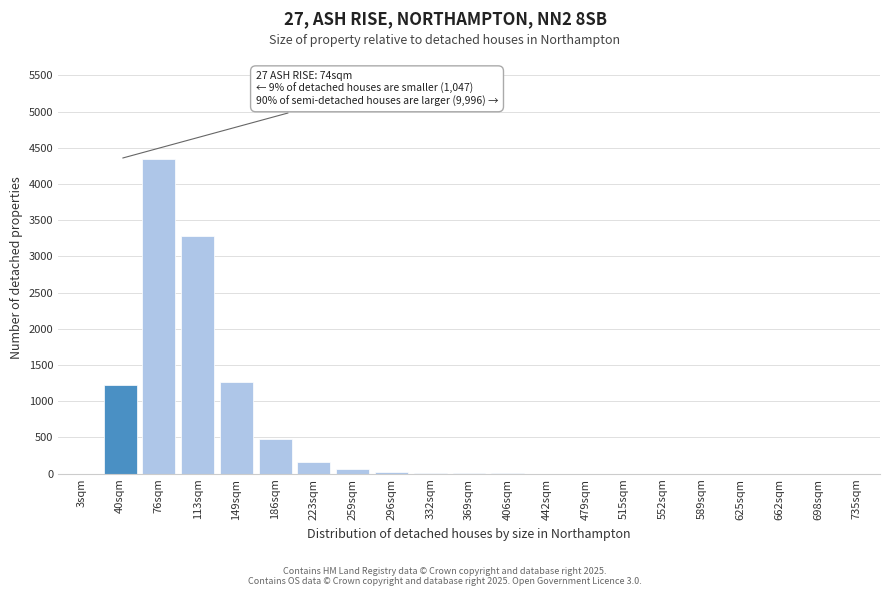

What is the sum of all values?

10860